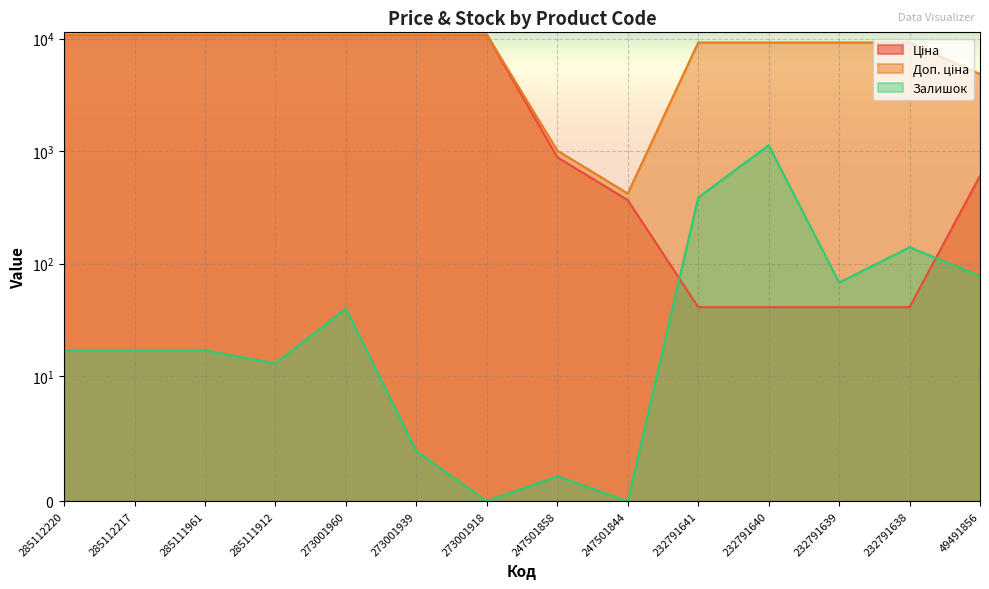

Reading left to right, extract all data points from this chart.

Ціна: 285112220=10840.1	285112217=10840.1	285111961=10840.1	285111912=10840.1	273001960=10840.1	273001939=10840.1	273001918=10840.1	247501858=884.2	247501844=367.6	232791641=41.1	232791640=41.1	232791639=41.1	232791638=41.1	49491856=605.3
Доп. ціна: 285112220=10840.1	285112217=10840.1	285111961=10840.1	285111912=10840.1	273001960=10840.1	273001939=10840.1	273001918=10840.1	247501858=1013.2	247501844=421.0	232791641=9246.0	232791640=9246.0	232791639=9246.0	232791638=9246.0	49491856=4842.6
Залишок: 285112220=17.0	285112217=17.0	285111961=17.0	285111912=13.0	273001960=40.0	273001939=4.0	273001918=0.0	247501858=2.0	247501844=0.0	232791641=387.0	232791640=1129.0	232791639=68.0	232791638=140.0	49491856=78.0